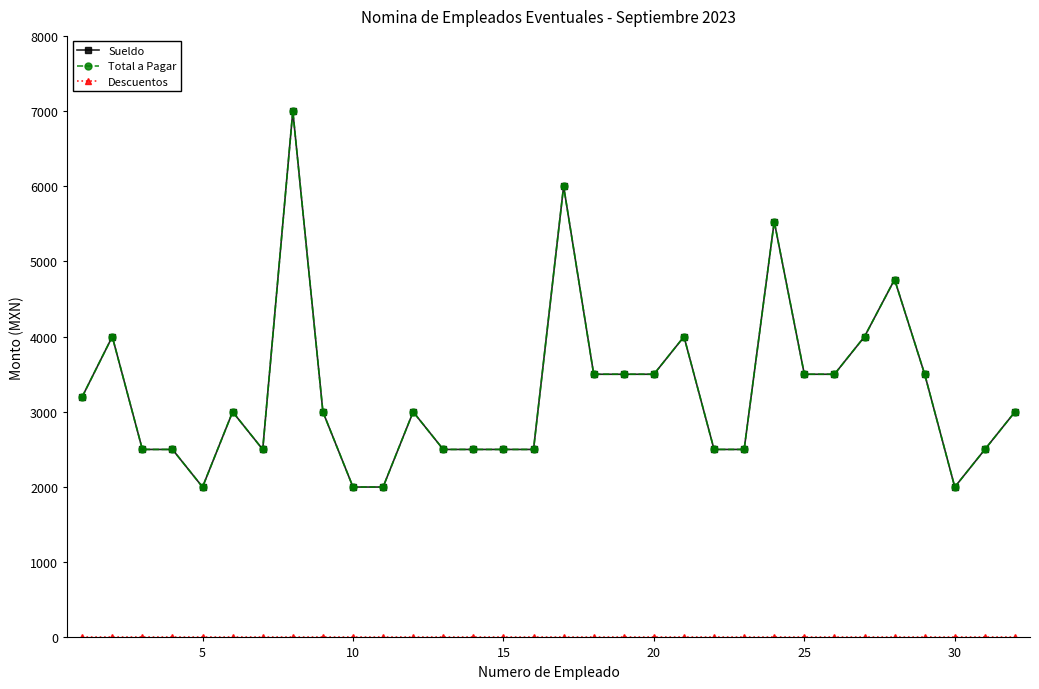

Reading left to right, extract all data points from this chart.

Sueldo: 3200	4000	2500	2500	2000	3000	2500	7000	3000	2000	2000	3000	2500	2500	2500	2500	6000	3500	3500	3500	4000	2500	2500	5531	3500	3500	4000	4760	3500	2000	2500	3000
Total a Pagar: 3200	4000	2500	2500	2000	3000	2500	7000	3000	2000	2000	3000	2500	2500	2500	2500	6000	3500	3500	3500	4000	2500	2500	5531	3500	3500	4000	4760	3500	2000	2500	3000
Descuentos: 0	0	0	0	0	0	0	0	0	0	0	0	0	0	0	0	0	0	0	0	0	0	0	0	0	0	0	0	0	0	0	0